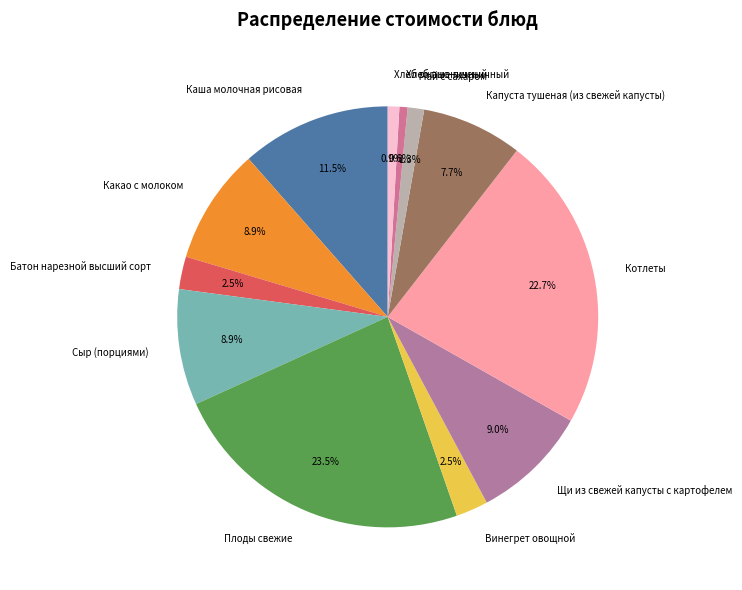

Is it true that Капуста тушеная (из свежей капусты) is 8% of the pie?

True